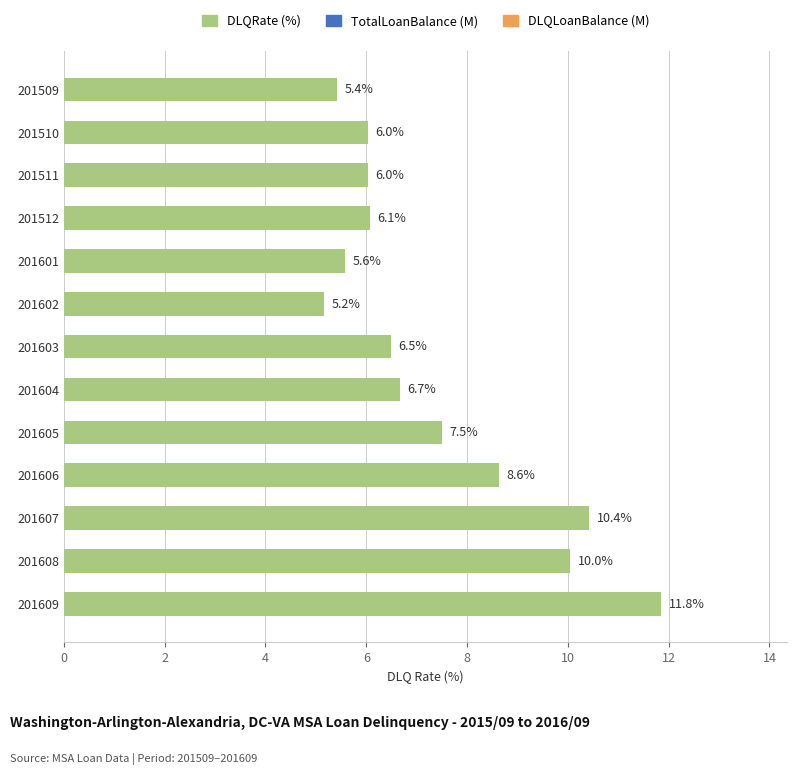

What is the difference between the maximum and minimum values?

6.7